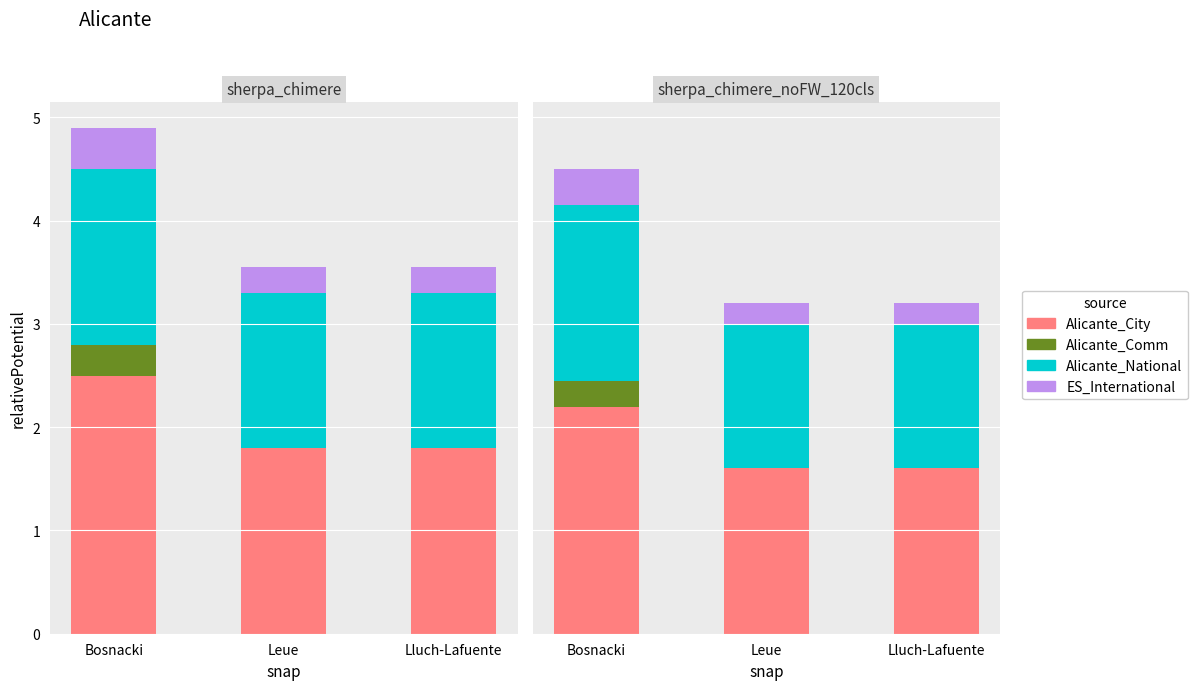

How many bars are there in each group?

4